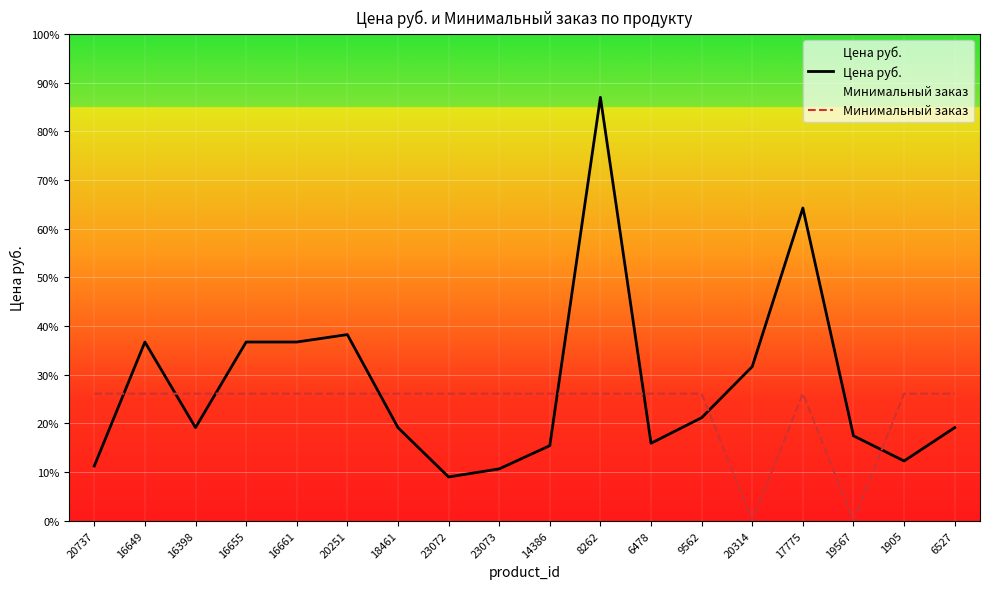

How many values in the Минимальный заказ series are below 2636?

2